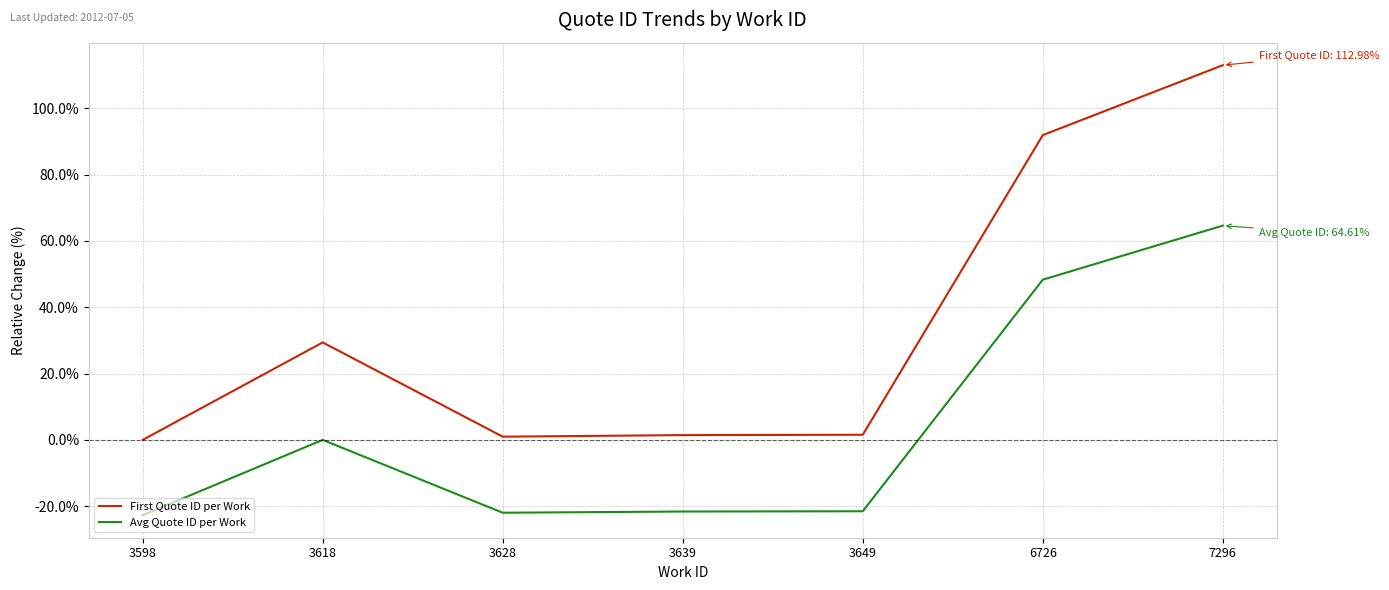

What is the maximum value for Avg Quote ID per Work?

64.6